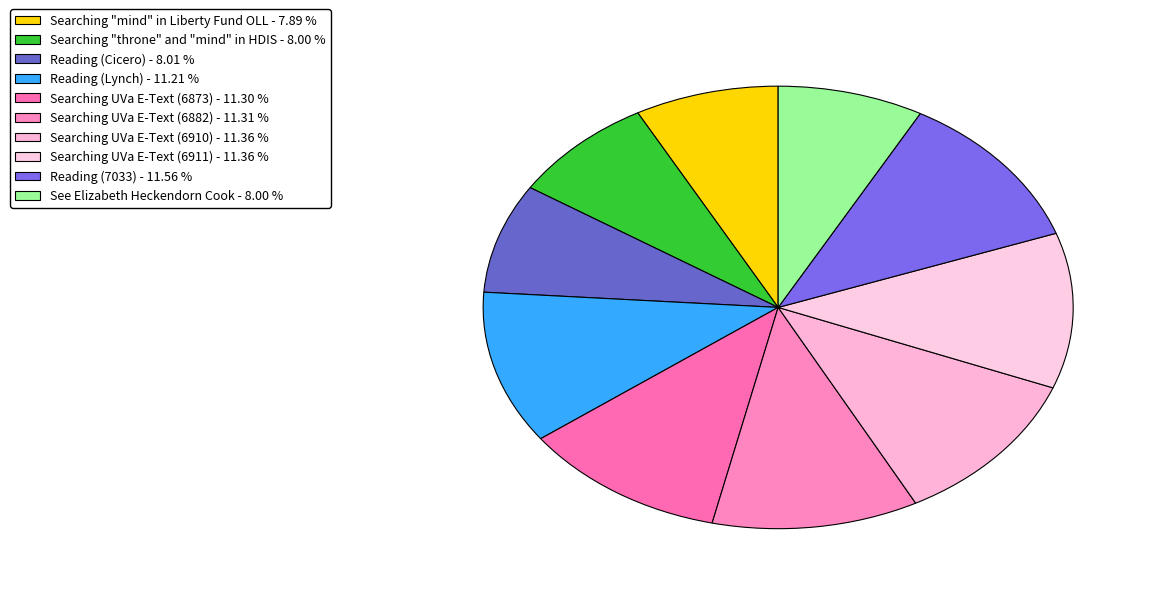

Count the number of slices in the pie.

10